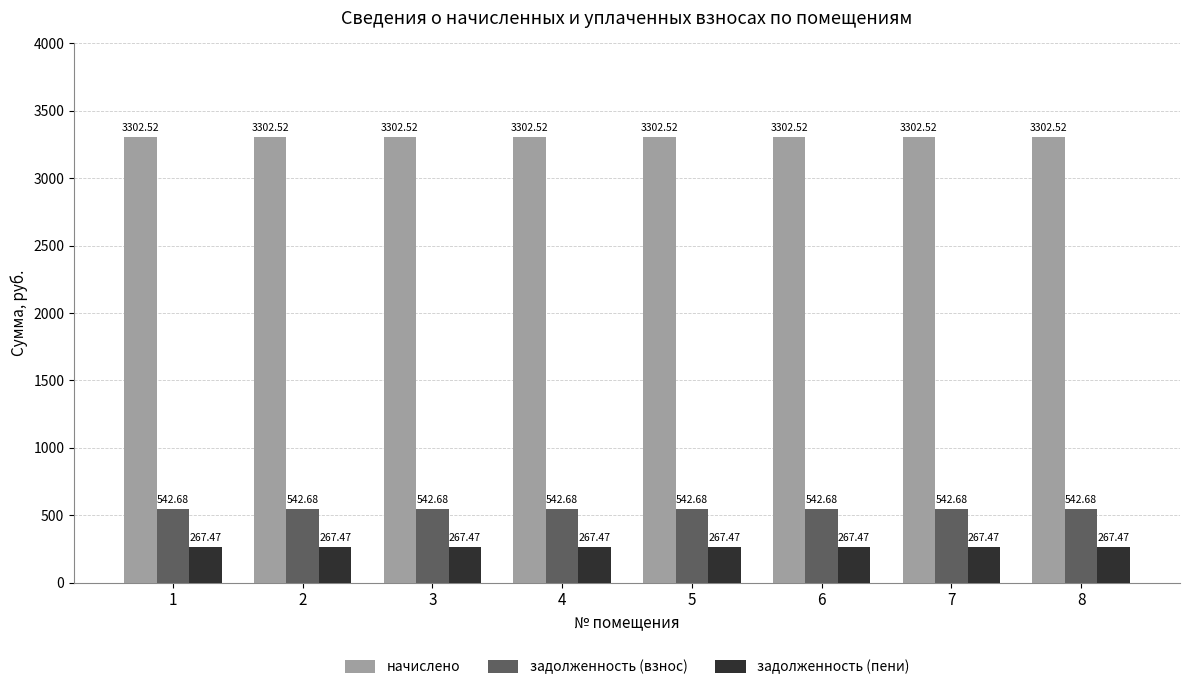

Rank the series at 2 from lowest to highest value.

задолженность (пени), задолженность (взнос), начислено